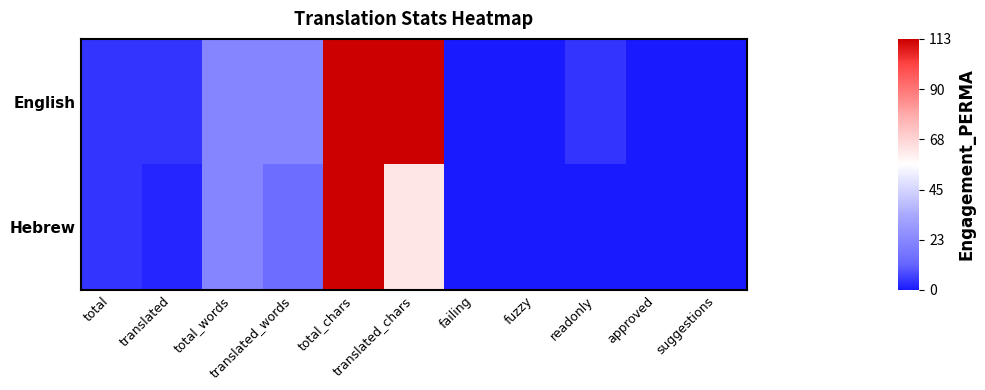

Reading right to left, extract all data points from this chart.

English: suggestions=0	approved=0	readonly=4	fuzzy=0	failing=0	translated_chars=113	total_chars=113	translated_words=22	total_words=22	translated=4	total=4
Hebrew: suggestions=0	approved=0	readonly=0	fuzzy=0	failing=0	translated_chars=63	total_chars=113	translated_words=14	total_words=22	translated=2	total=4